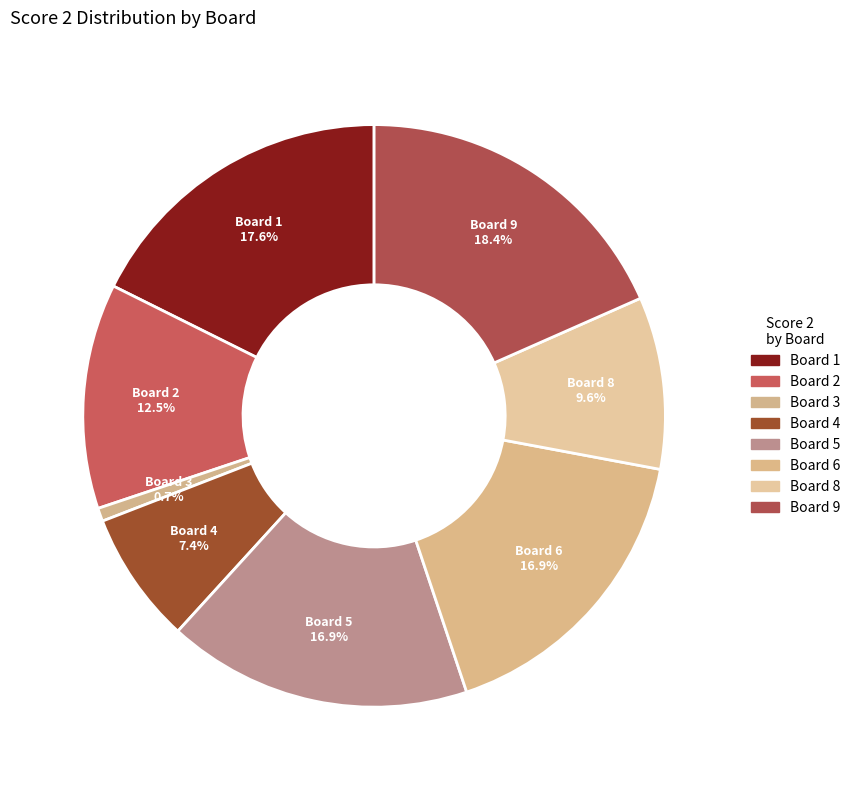

Count the number of slices in the pie.

8